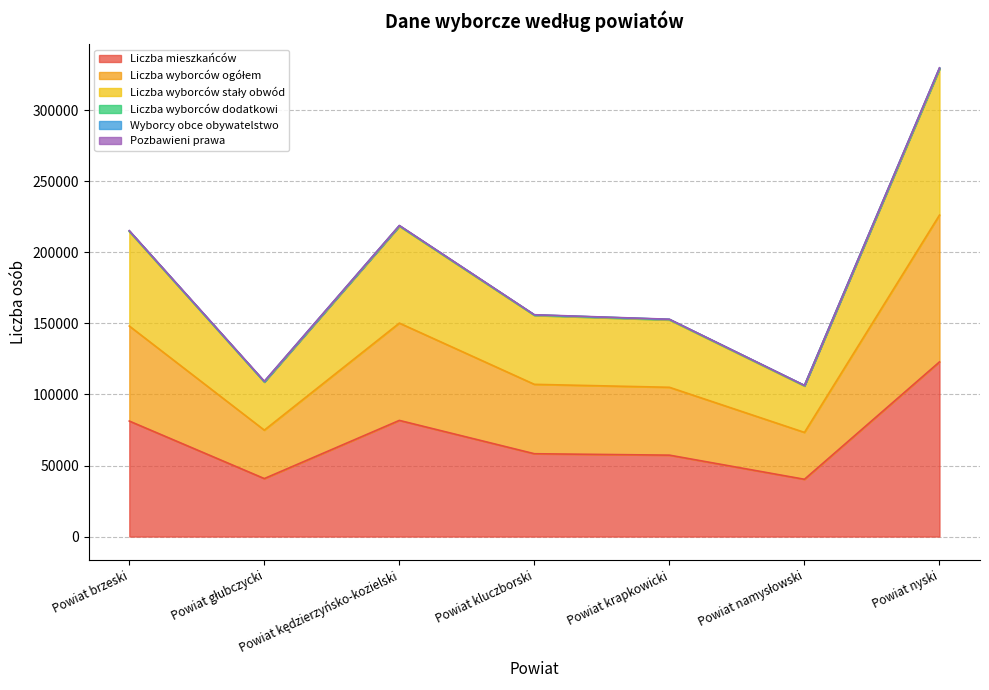

At which label does Liczba mieszkańców reach its peak?

Powiat nyski